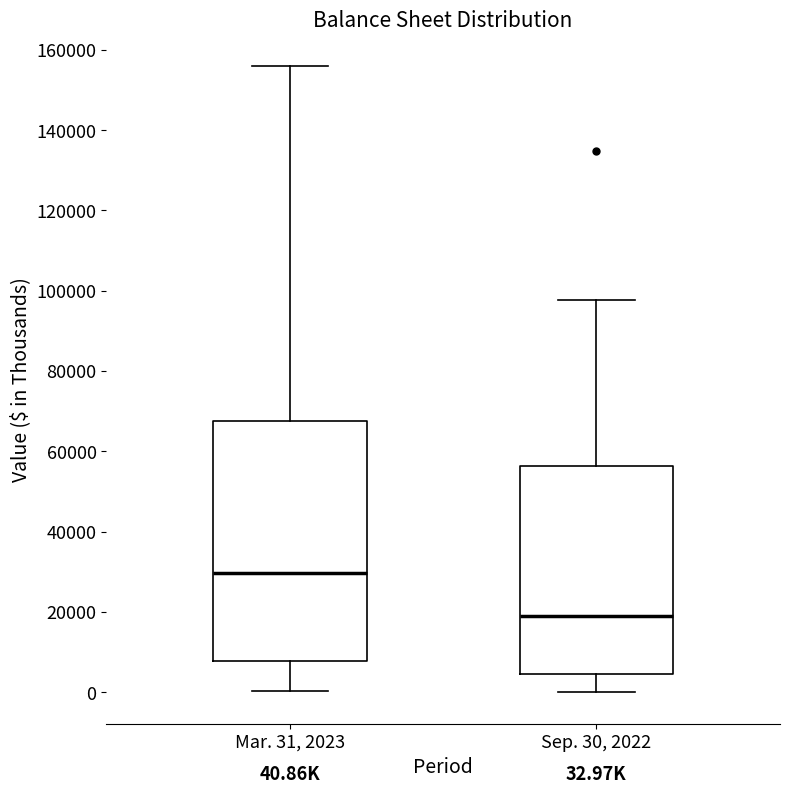

Which box is the tallest, from its lower edge to its upper edge?

Mar. 31, 2023